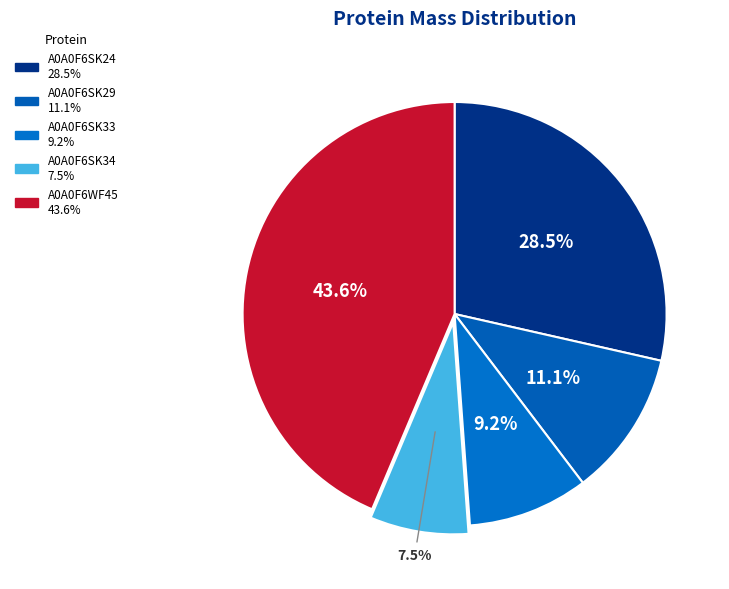

How many slices are in this pie chart?

5